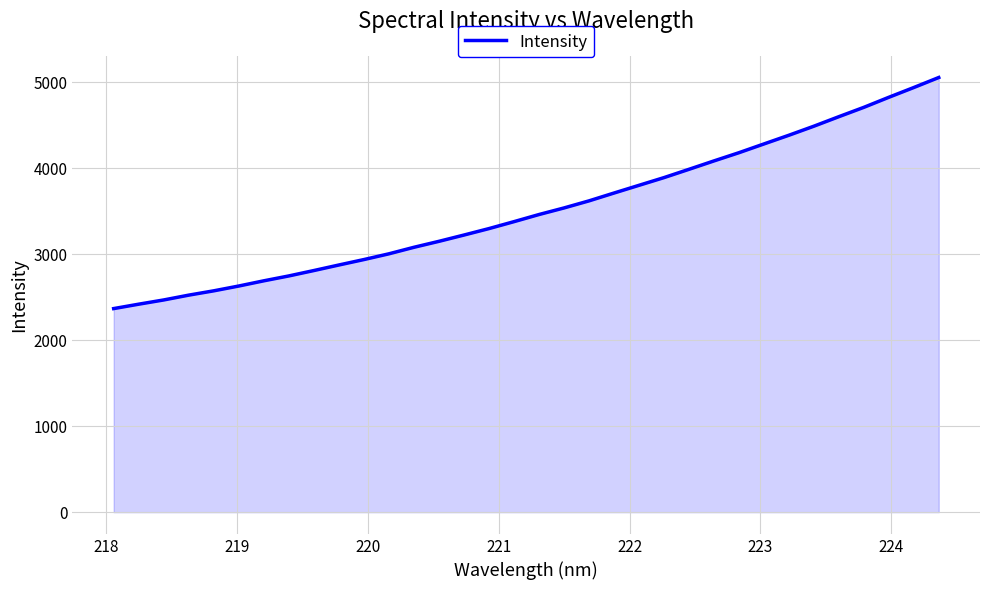

What is the greatest value displayed?

5056.7